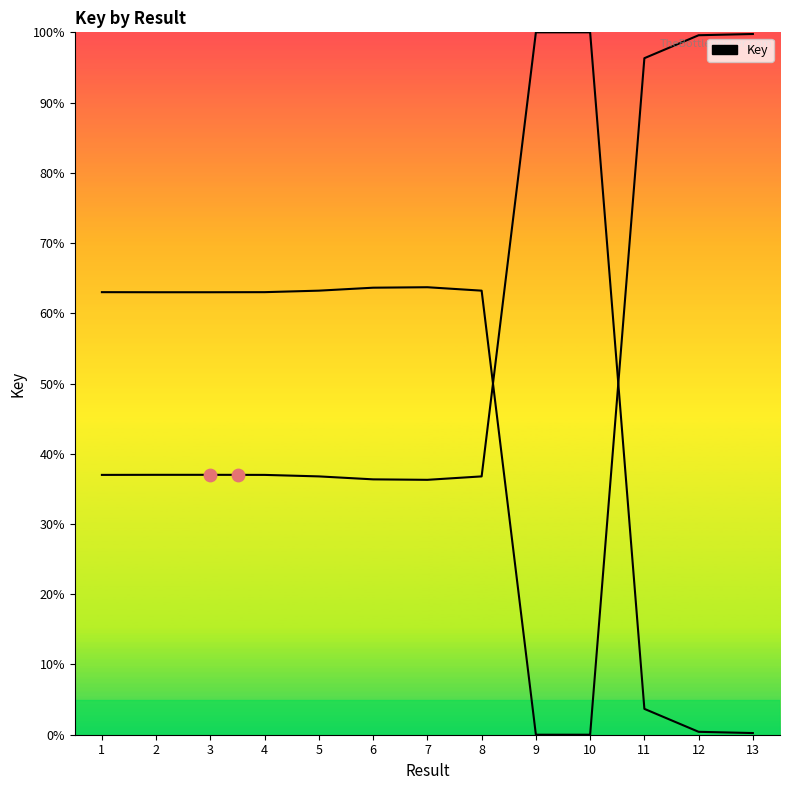

Between 4 and 10, which is larger?

10